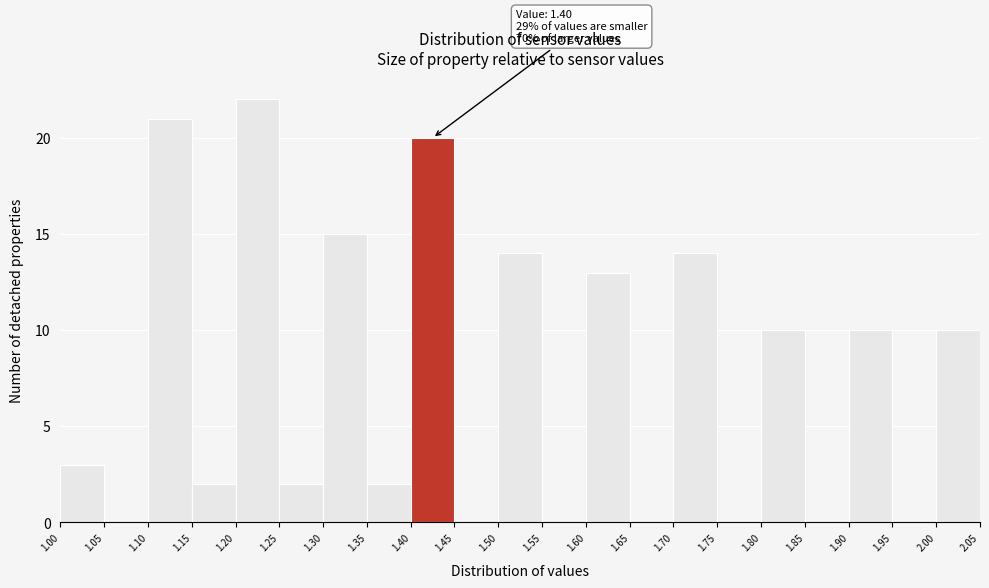

Over which range of the x-axis is the bar tallest?

1.20 to 1.25